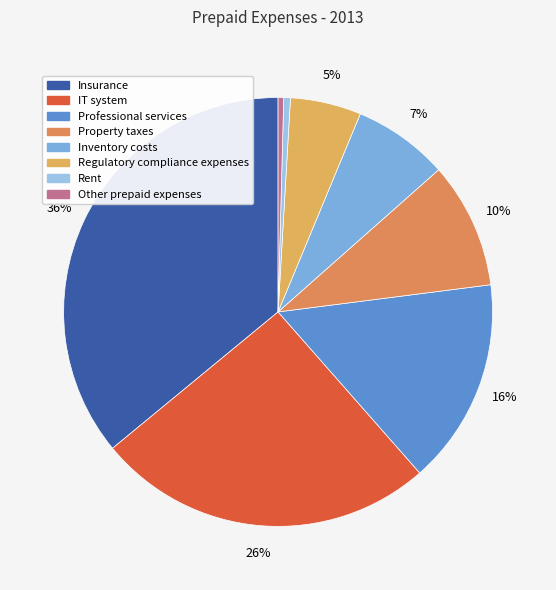

How many segments does this pie chart have?

8